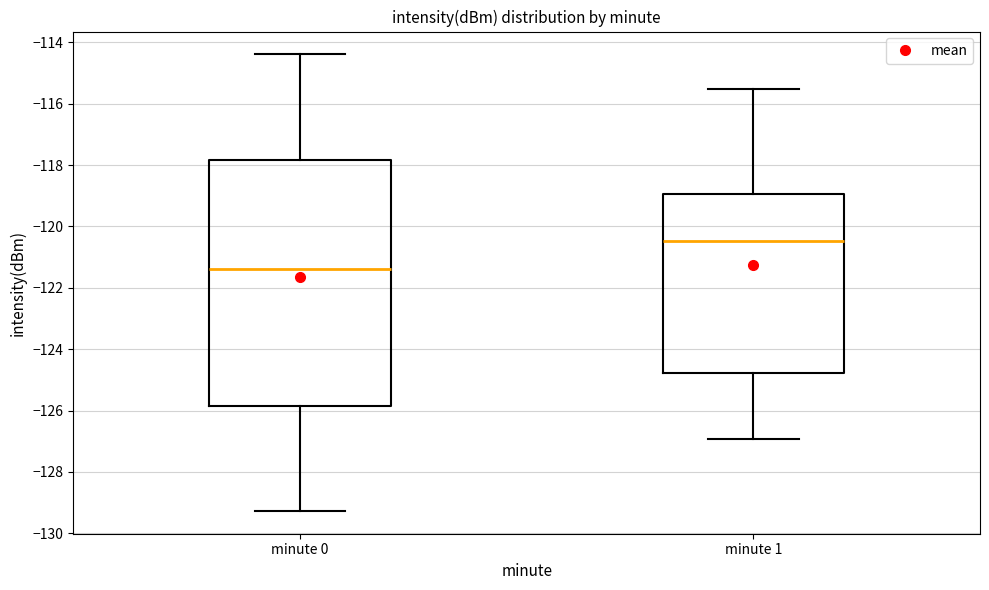

Comparing the boxes themselves (not the whiskers), which one is the tallest?

minute 0